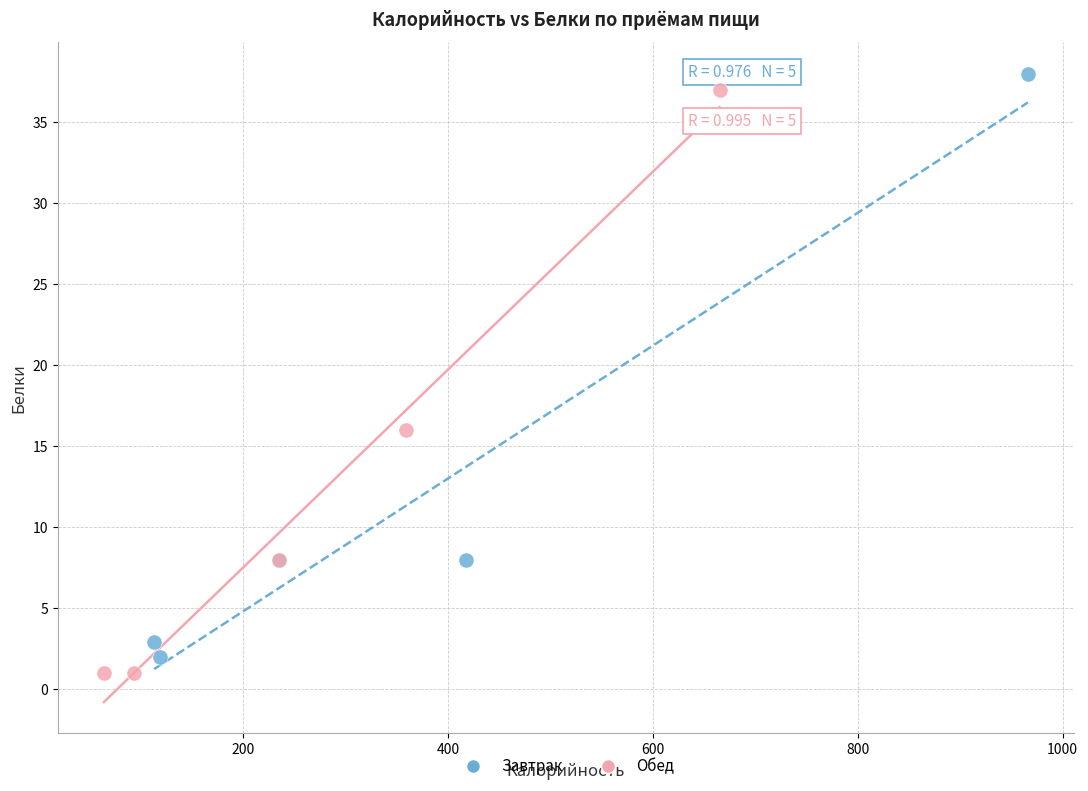

What are all the series names shown in the legend?

Завтрак, Обед